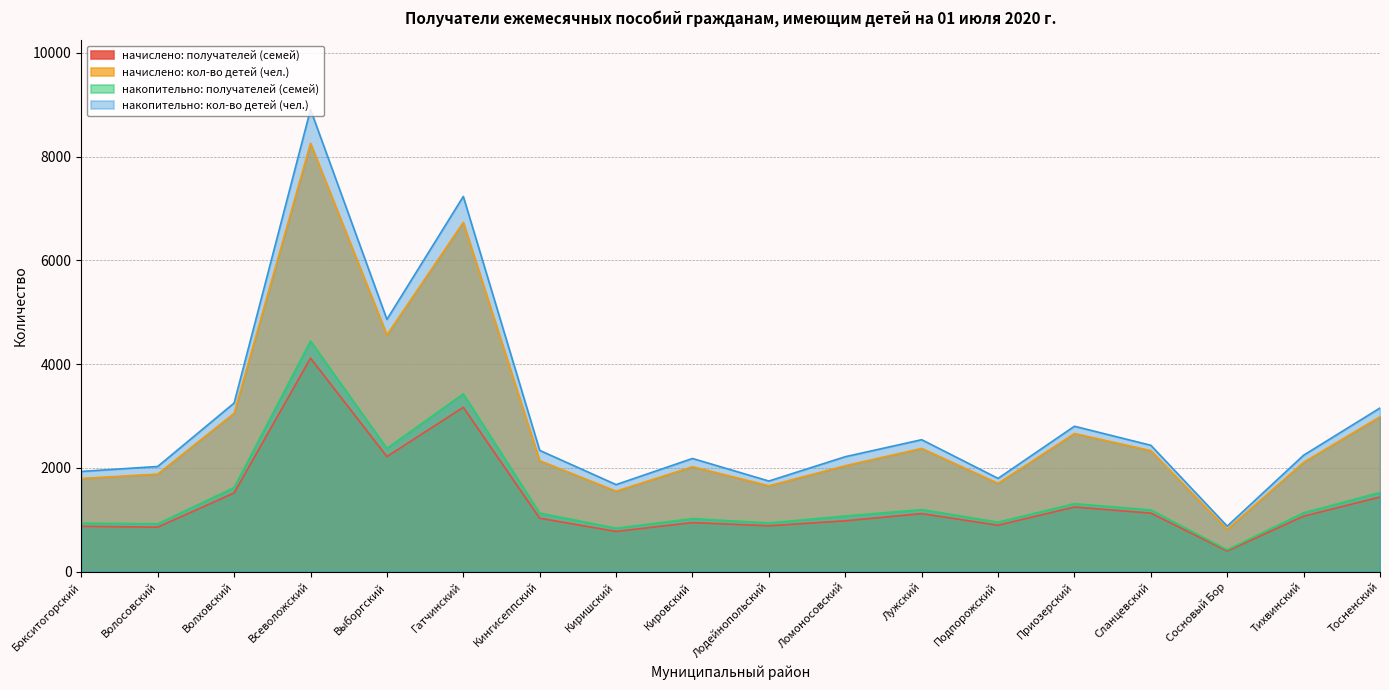

True or false: накопительно: кол-во детей (чел.) and начислено: получателей (семей) intersect in this chart.

False